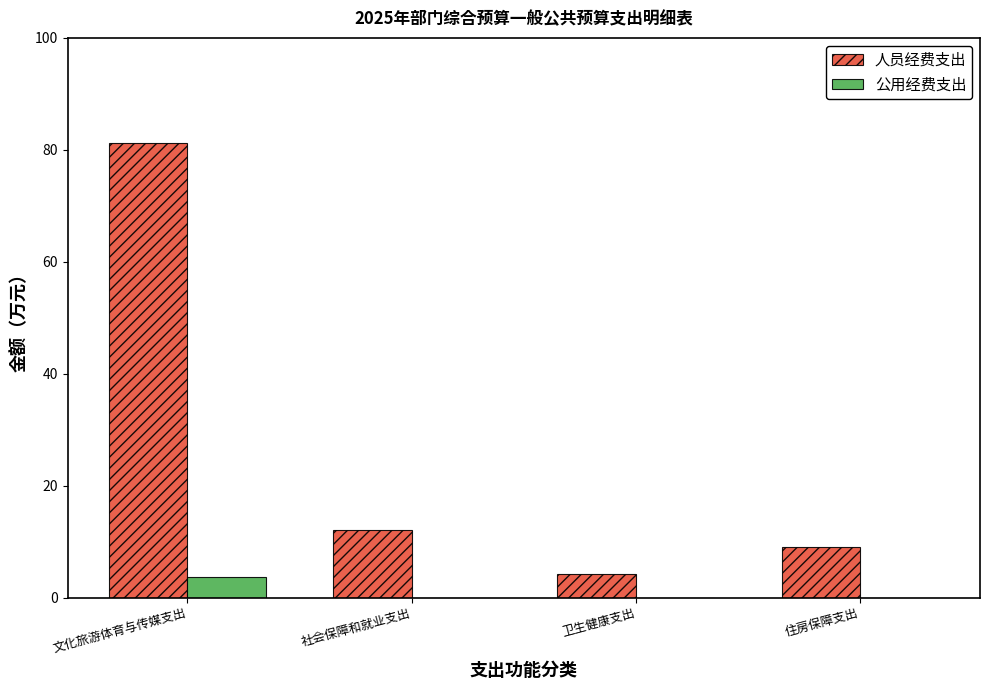

True or false: 人员经费支出 has a value of 3.8 at 社会保障和就业支出.

False